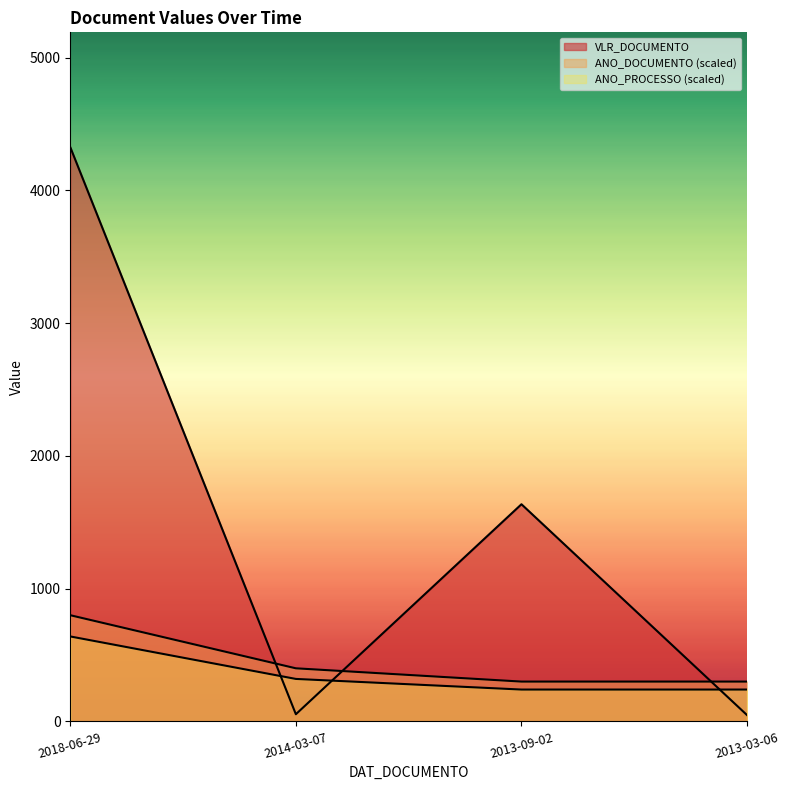

True or false: ANO_DOCUMENTO has more than 1 points higher than both neighbors.

False